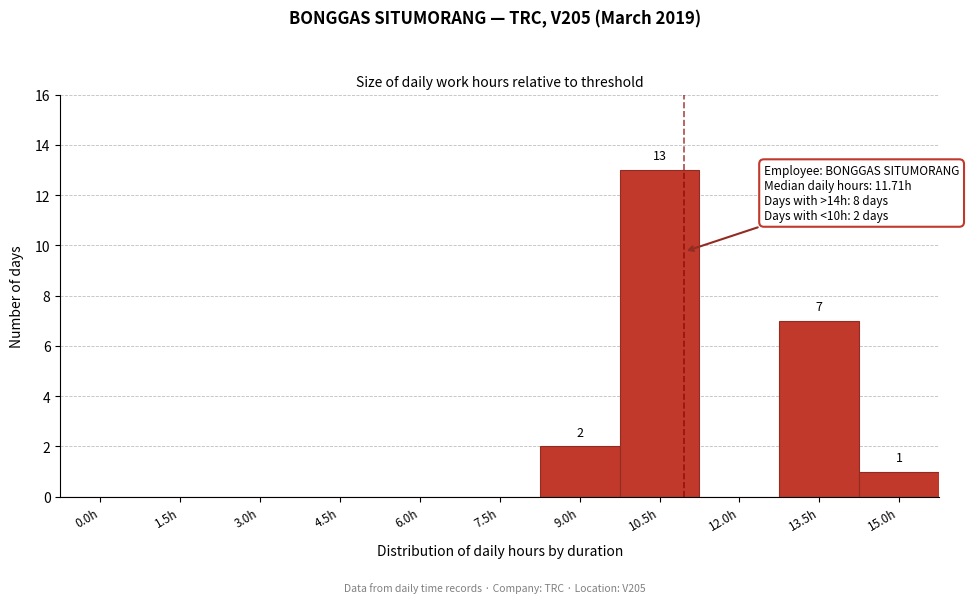

Reading left to right, extract all data points from this chart.

0.0h=0	1.5h=0	3.0h=0	4.5h=0	6.0h=0	7.5h=0	9.0h=2	10.5h=13	12.0h=0	13.5h=7	15.0h=1